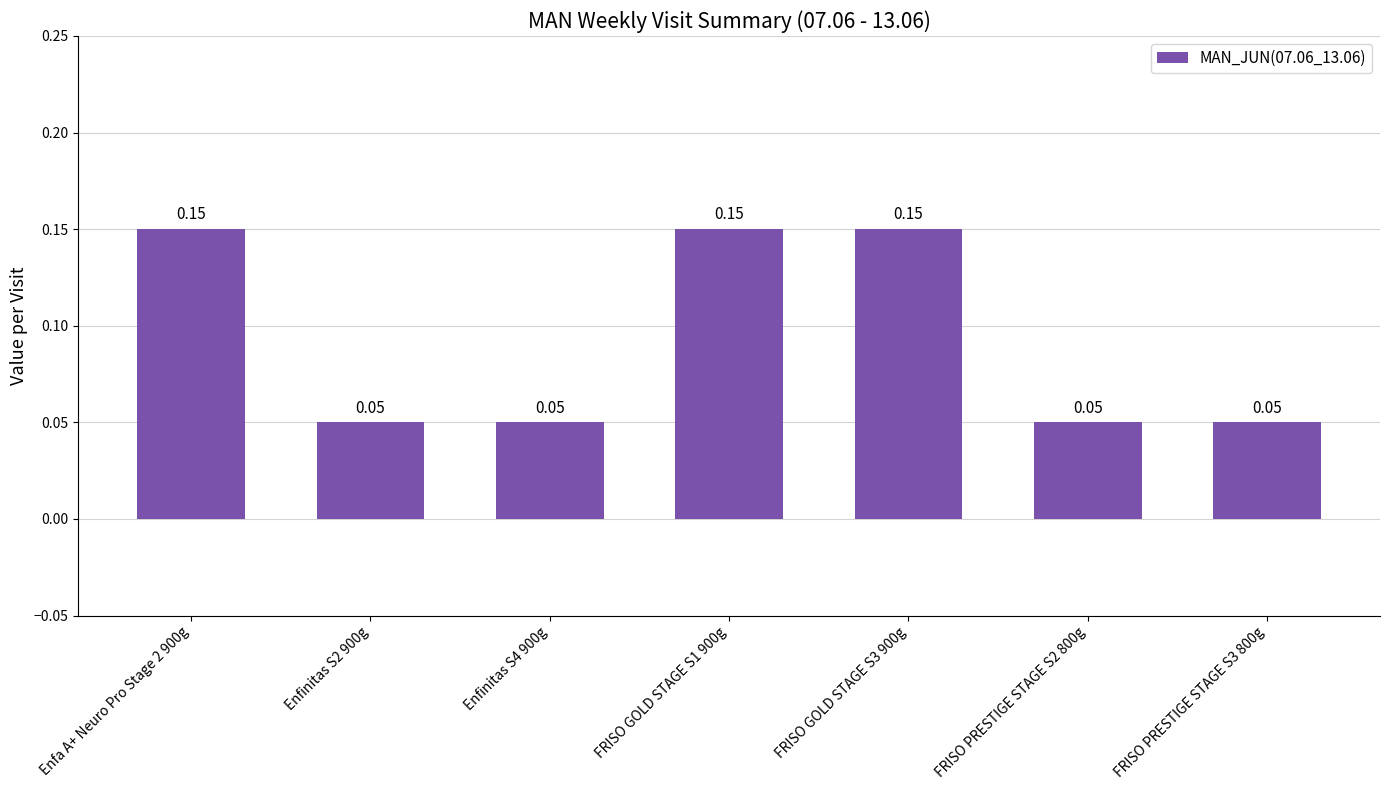

Which has a higher value, FRISO PRESTIGE STAGE S2 800g or Enfa A+ Neuro Pro Stage 2 900g?

Enfa A+ Neuro Pro Stage 2 900g